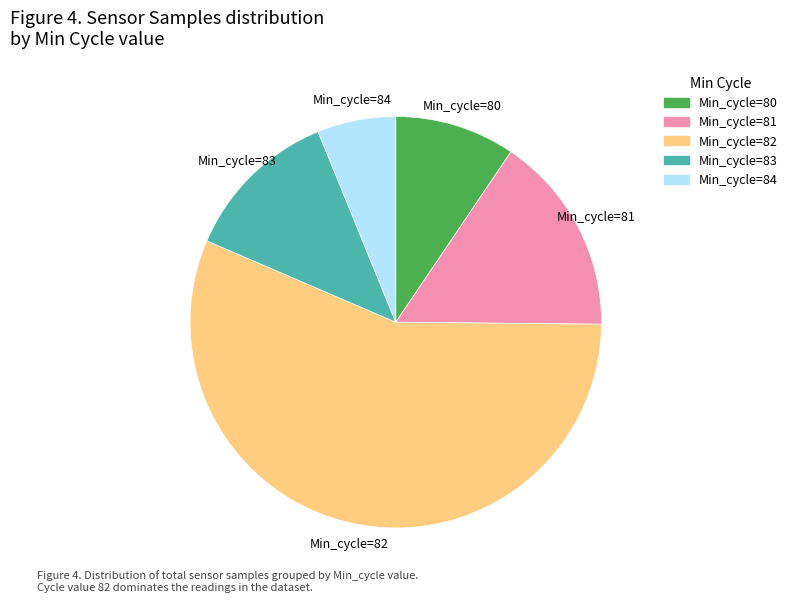

Is there any slice that represents more than half of the pie?

Yes